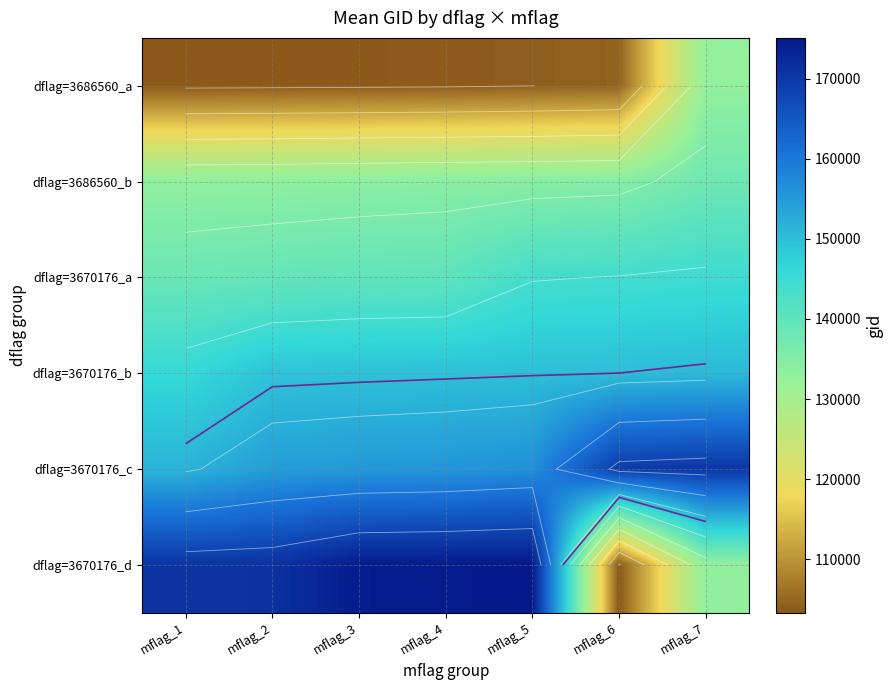

What is the sum of the dflag=3670176_d values at mflag_1 and mflag_3?

345173